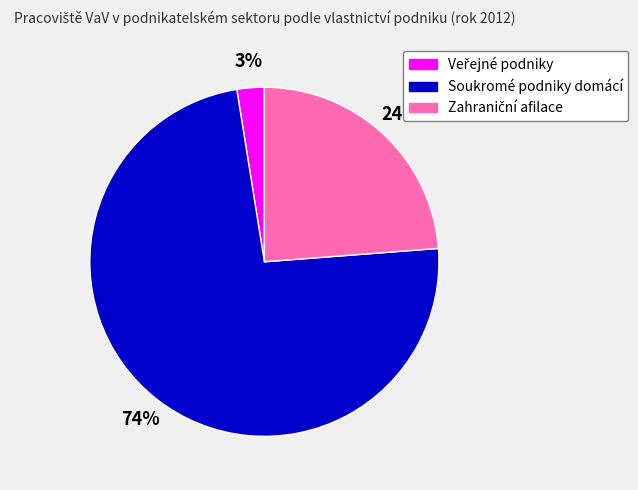

To the nearest percent, what is the average slice percentage?

33%